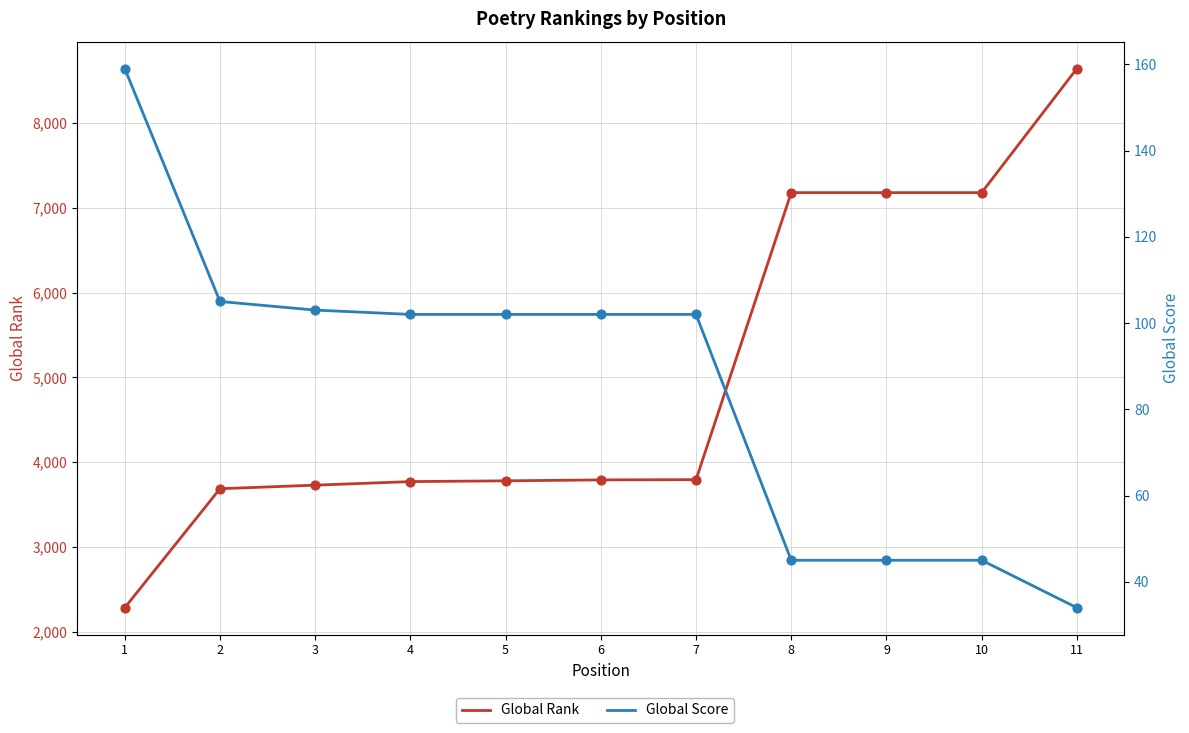

Which series has the largest total across all categories?

Global Rank